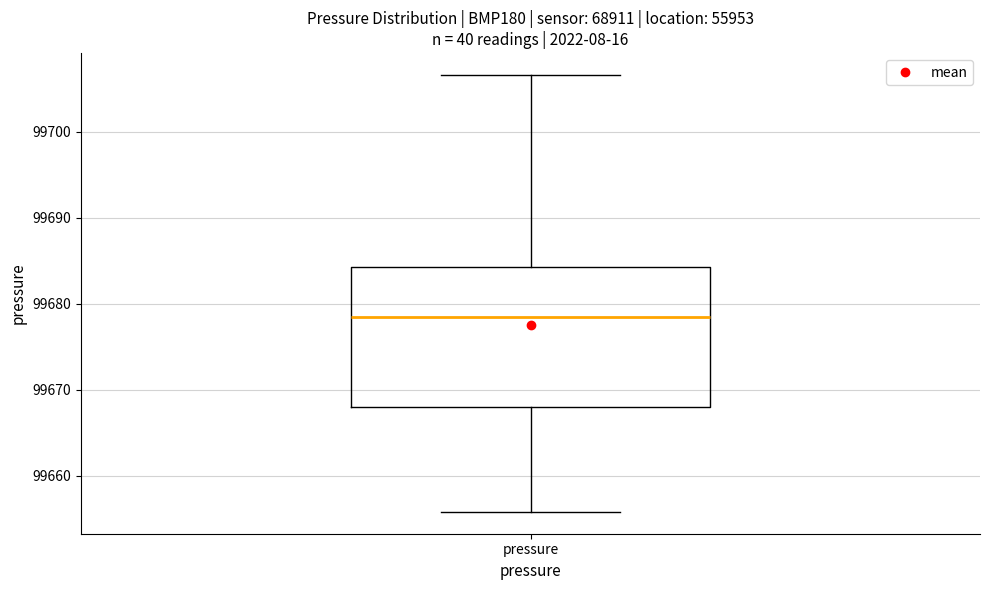

Transcribe this box plot: give where the median line is, the range the box spans, and where the two whiskers end, as read against the y-axis. The values are not printed on the chart, so give them approximately, as read against the axis.

median 99679, box 99668 to 99684, whiskers 99656 to 99707